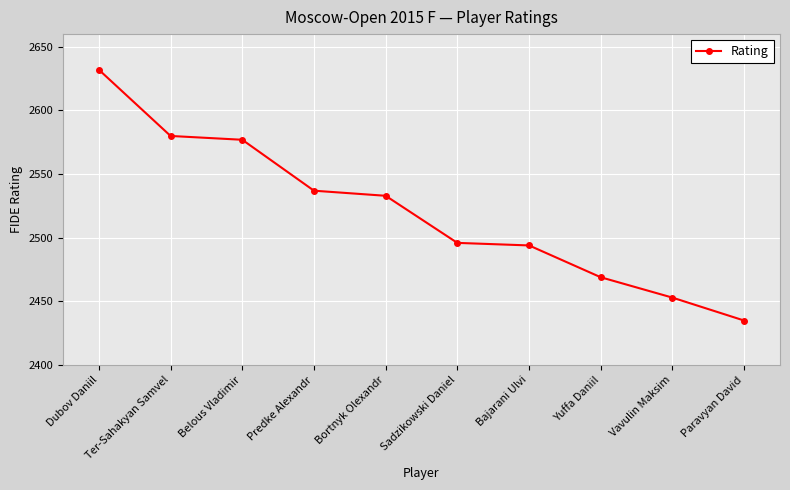

True or false: there are more than 1 points higher than both neighbors.

False